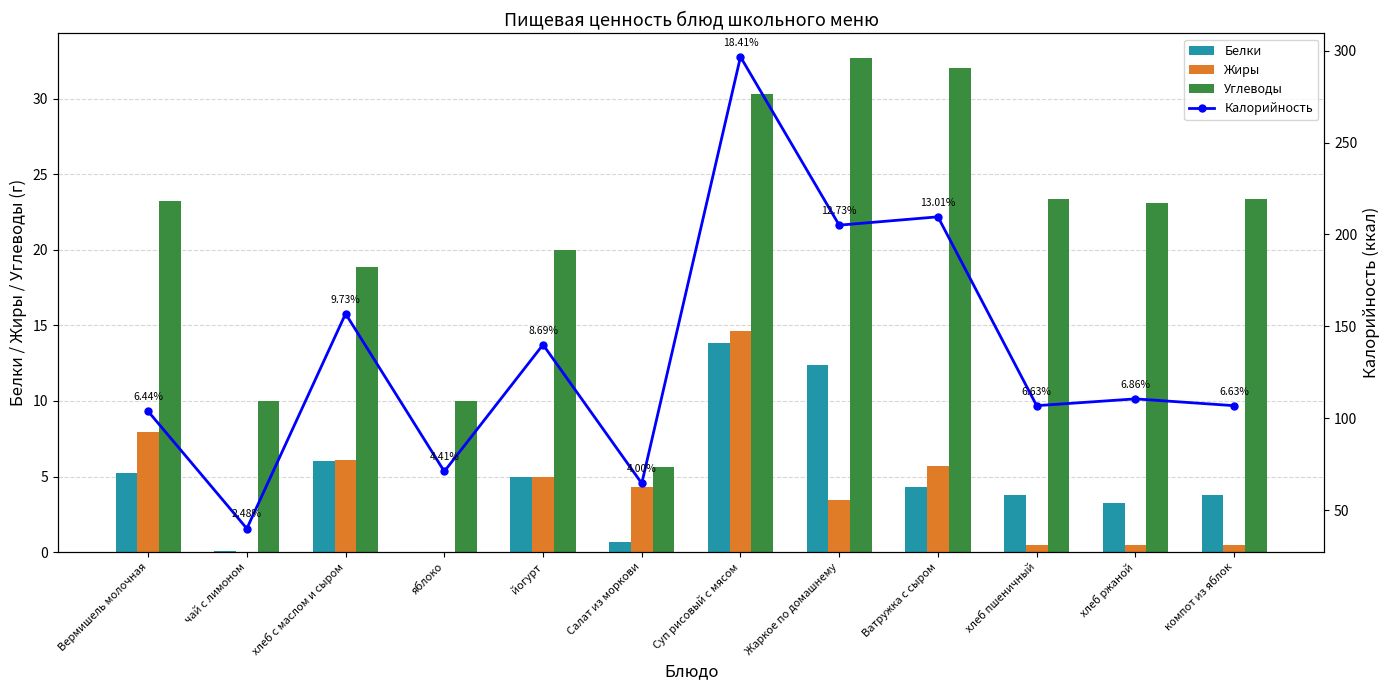

Read the Калорийность value at хлеб пшеничный.

106.8